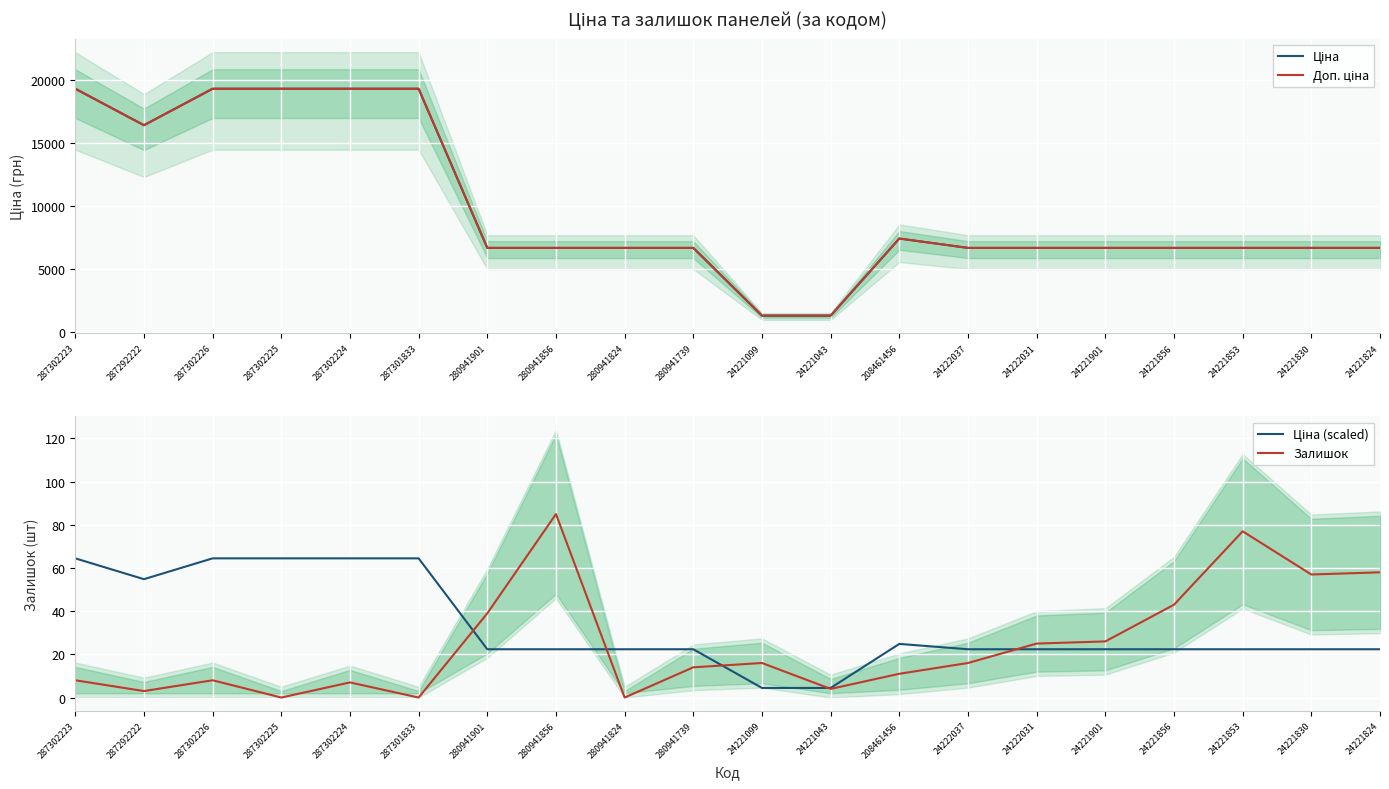

What is the label of the 20th point from the right?

287302223